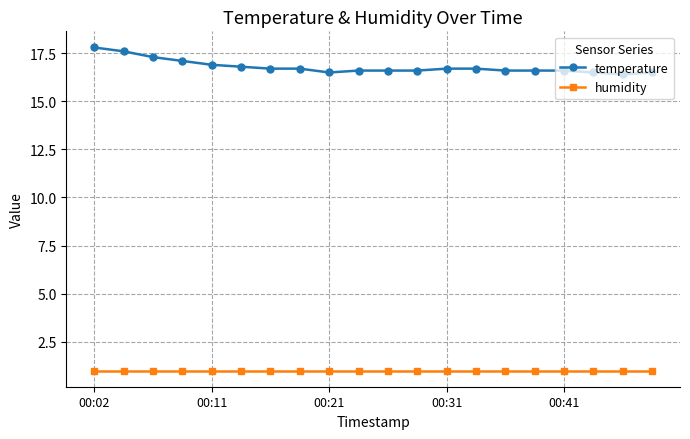

Which series has the largest range (max minus min)?

temperature